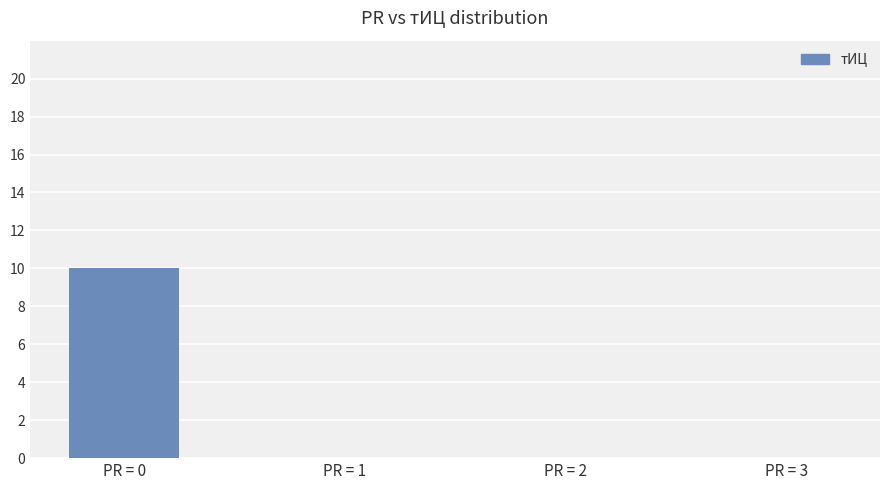

Is it true that the value at PR = 1 is -5?

False